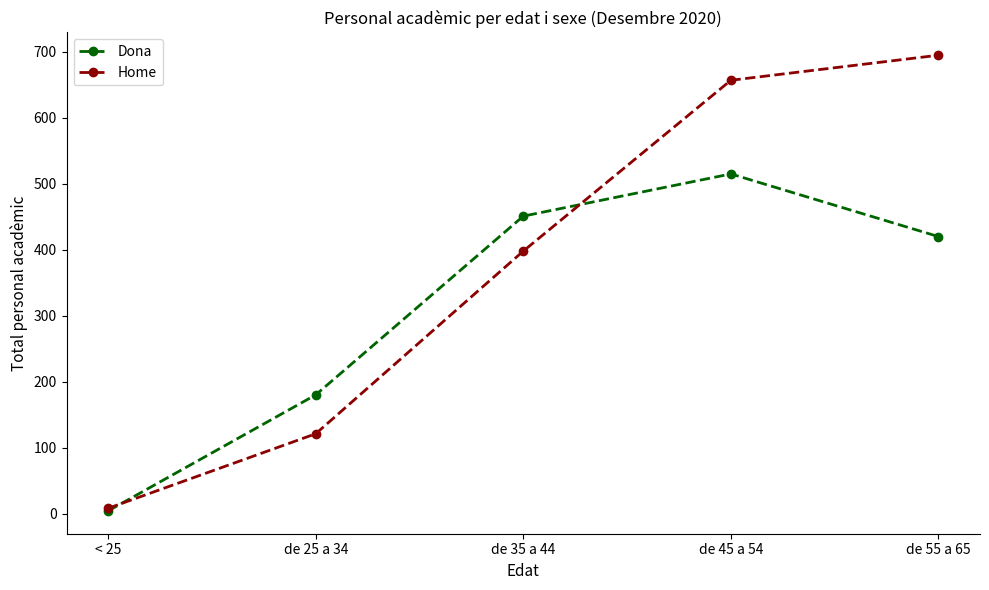

List the labels in order of Dona value, largest first.

de 45 a 54, de 35 a 44, de 55 a 65, de 25 a 34, < 25